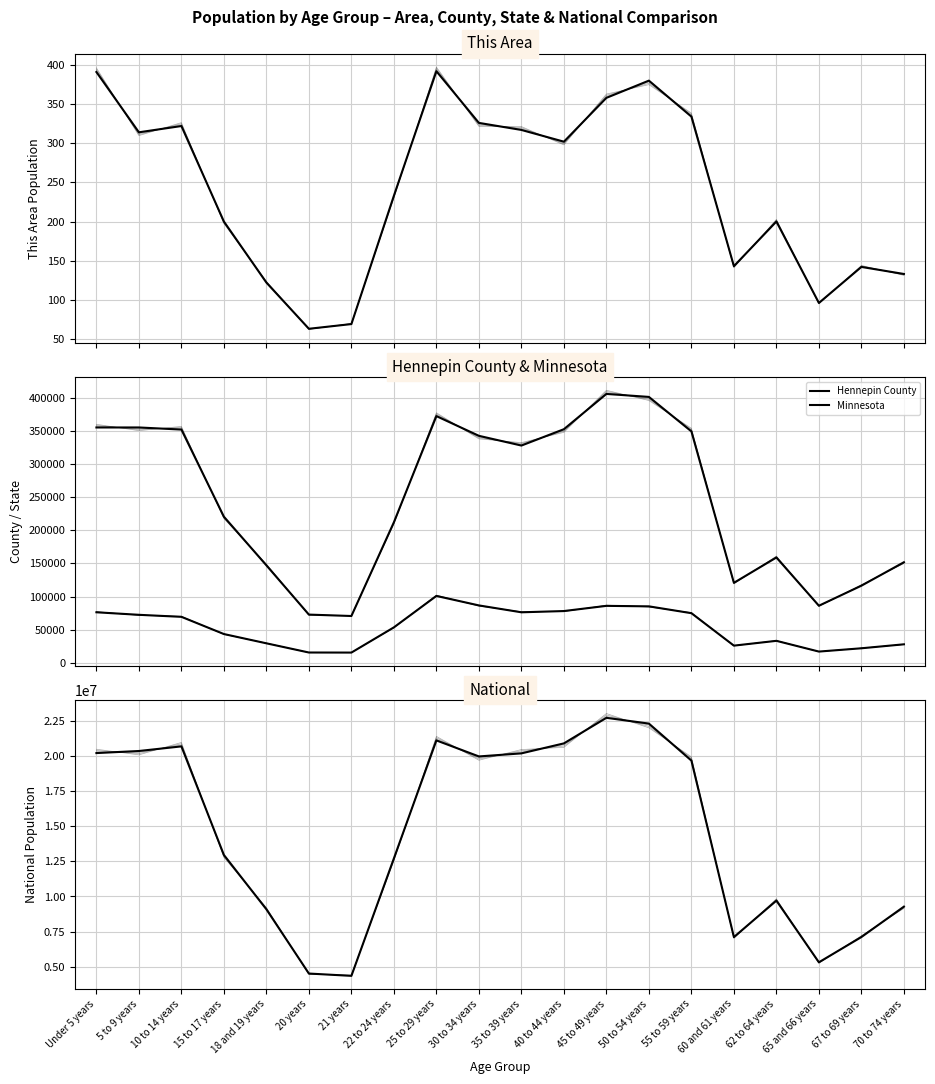

What is the smallest value displayed?

63